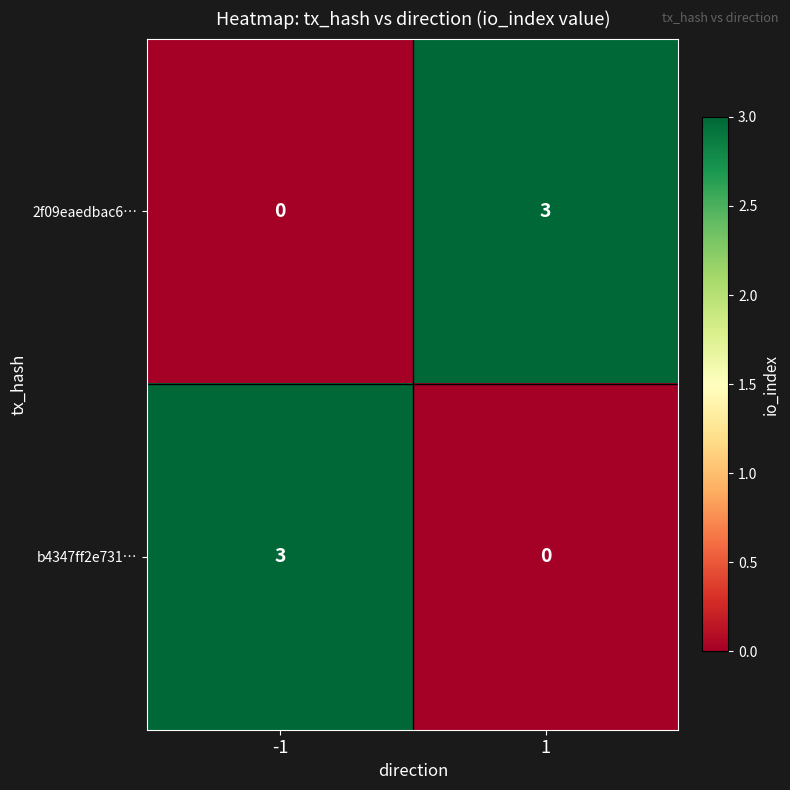

What is the sum of all b4347ff2e731… values?

3